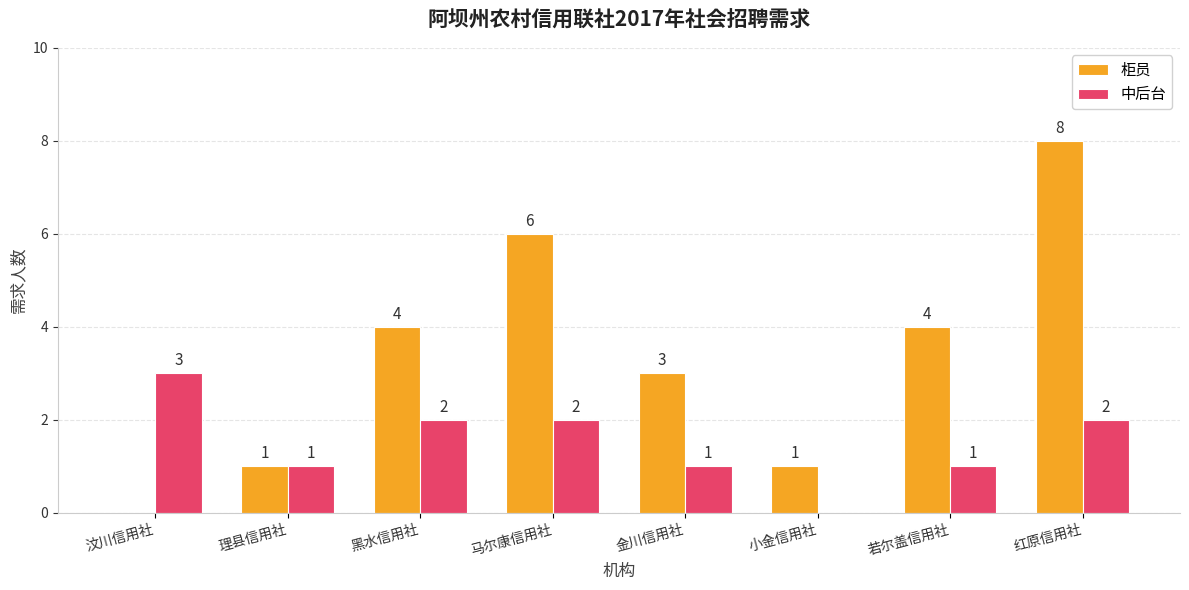

What is the sum of the 柜员 values at 红原信用社 and 小金信用社?

9